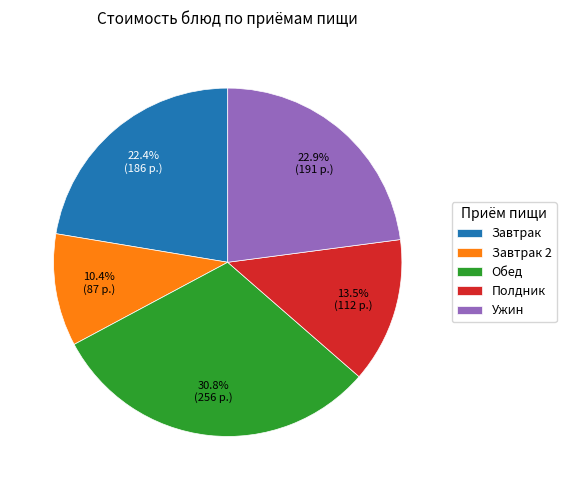

Combined, do Завтрак and Ужин account for over 50%?

No